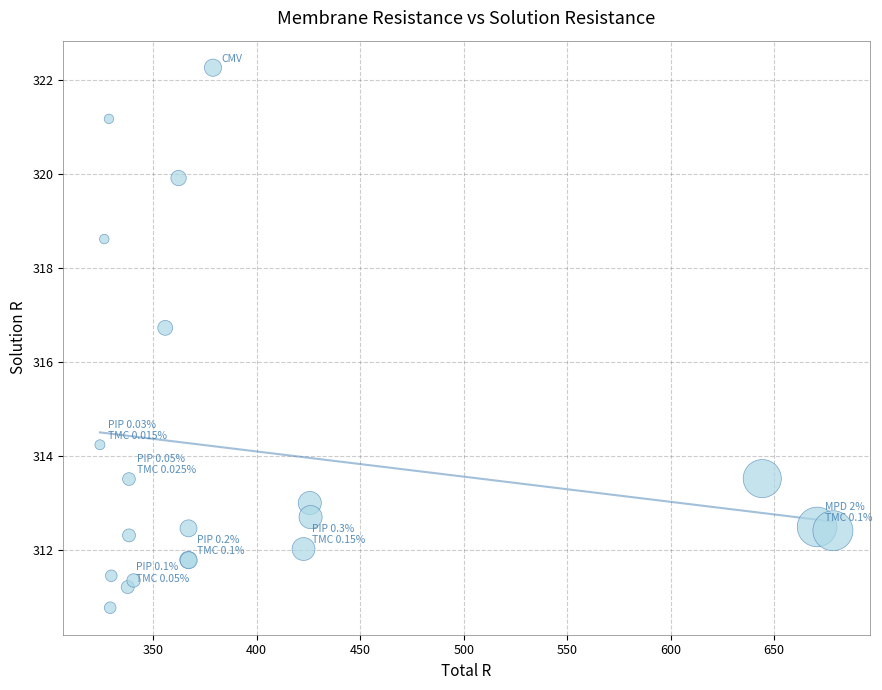

What Y value in the scatter plot is closest to 316?

316.7